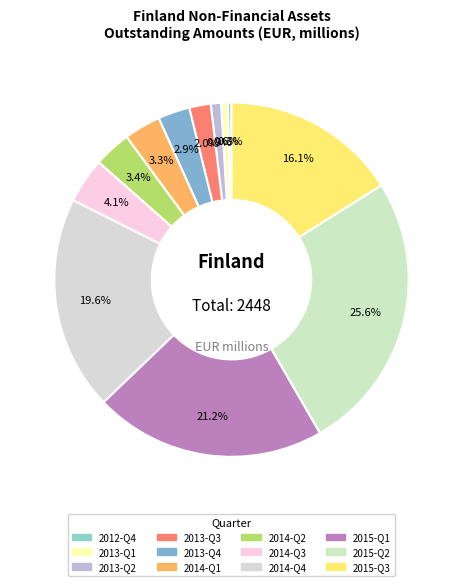

Does 2012-Q4 represent more than half of the total?

No